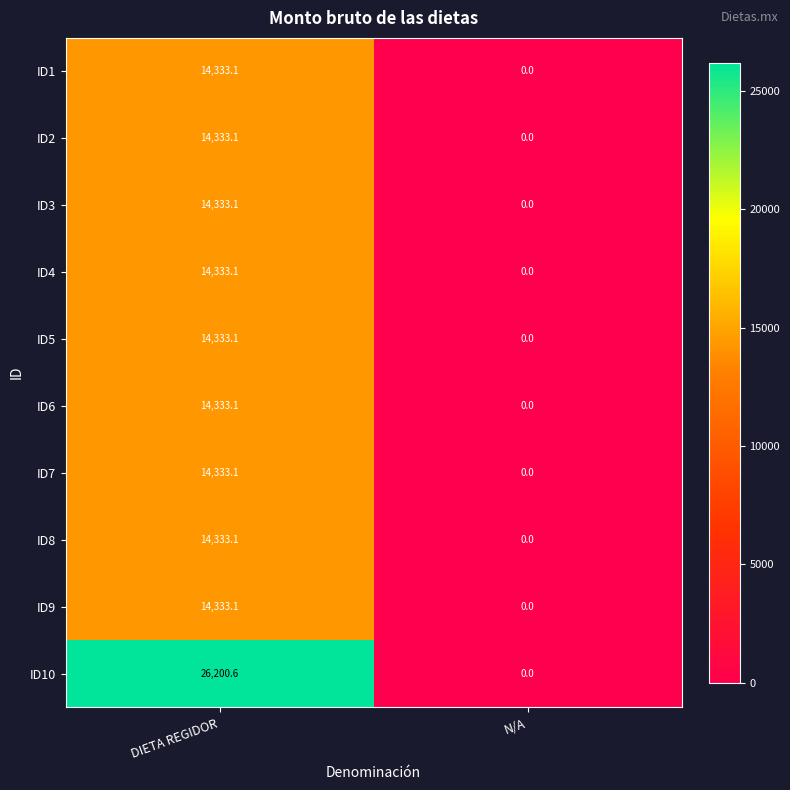

How many values in the ID10 series exceed 26200?

1